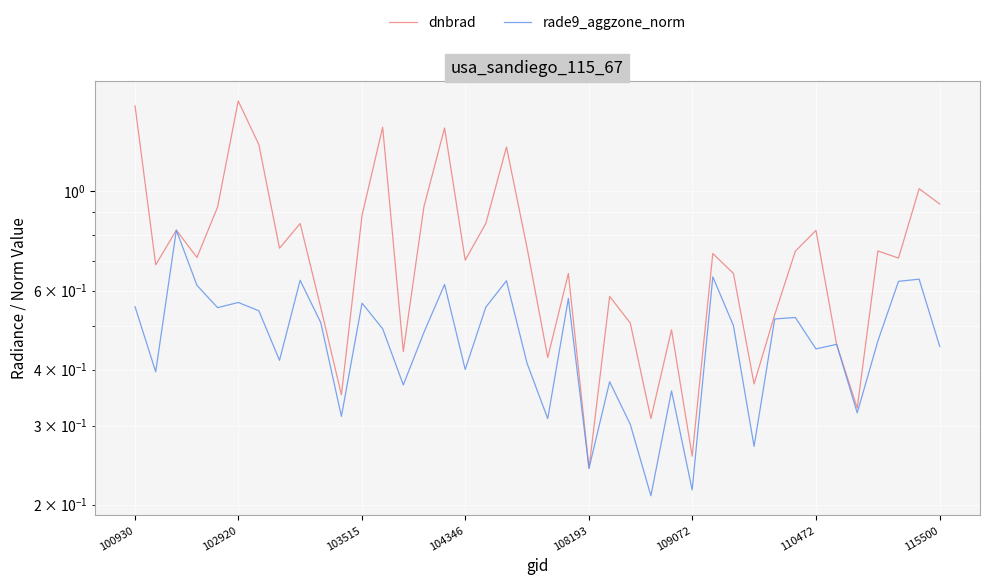

Reading left to right, extract all data points from this chart.

dnbrad: 1.5	0.7	0.8	0.7	0.9	1.6	1.3	0.7	0.8	0.6	0.4	0.9	1.4	0.4	0.9	1.4	0.7	0.8	1.3	0.7	0.4	0.7	0.2	0.6	0.5	0.3	0.5	0.3	0.7	0.7	0.4	0.5	0.7	0.8	0.5	0.3	0.7	0.7	1.0	0.9
rade9_aggzone_norm: 0.6	0.4	0.8	0.6	0.5	0.6	0.5	0.4	0.6	0.5	0.3	0.6	0.5	0.4	0.5	0.6	0.4	0.6	0.6	0.4	0.3	0.6	0.2	0.4	0.3	0.2	0.4	0.2	0.6	0.5	0.3	0.5	0.5	0.4	0.5	0.3	0.5	0.6	0.6	0.5